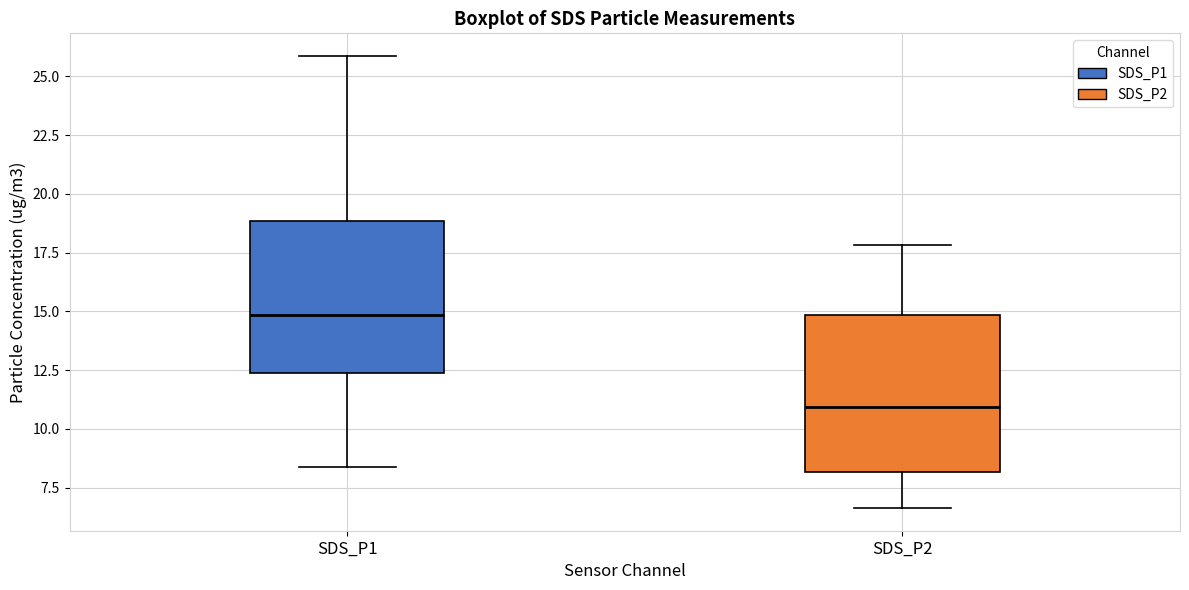

Where is the upper edge of the box for SDS_P1 on the y-axis? The values are not printed on the chart, so give them approximately, as read against the axis.

19.0